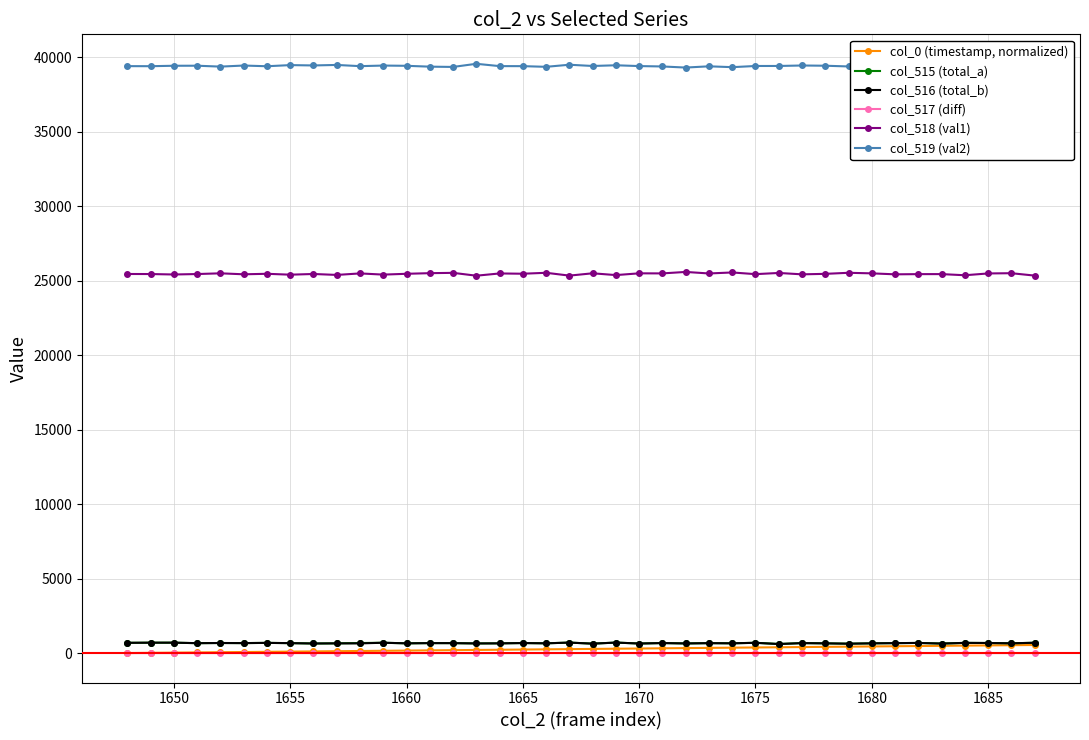

What is the minimum value for col_519 (val2)?

39304.0